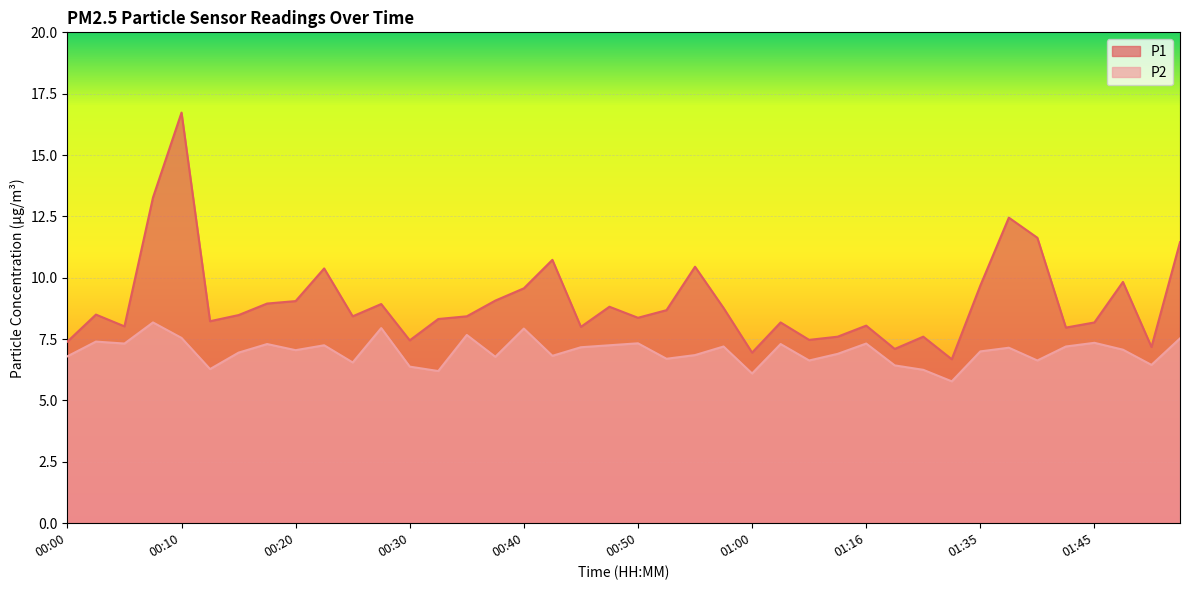

What is the highest value of the P2 series?

8.2